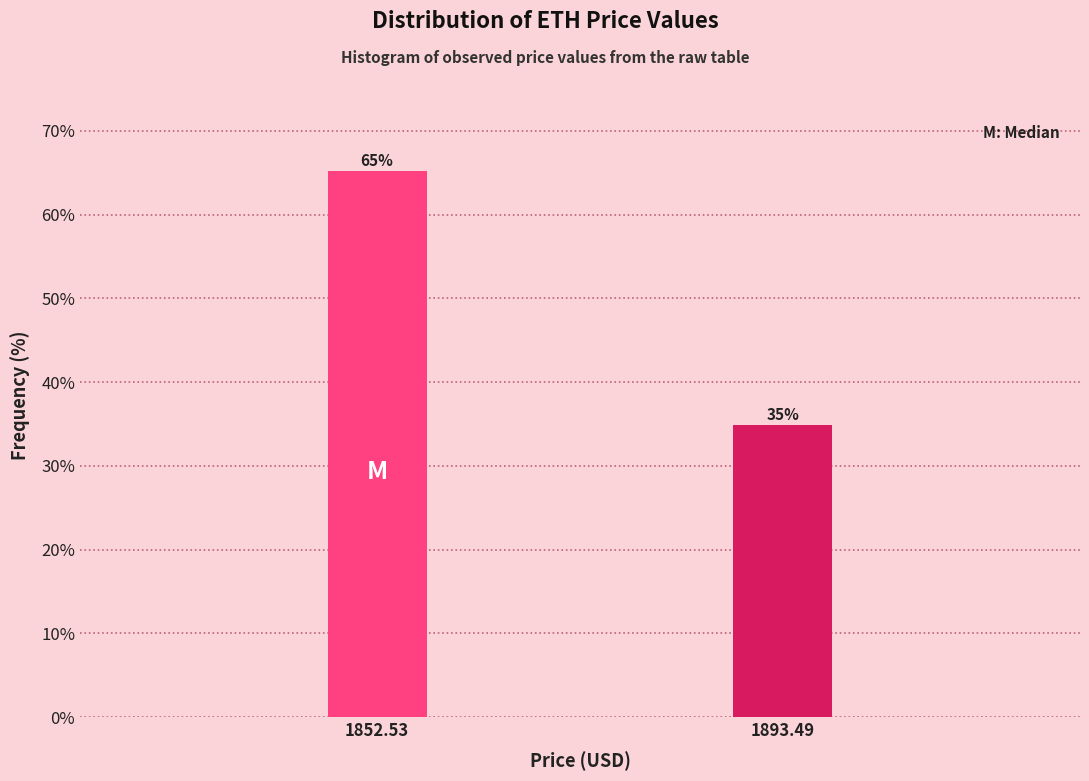

What is the value of the 1st bar from the left?

65.2